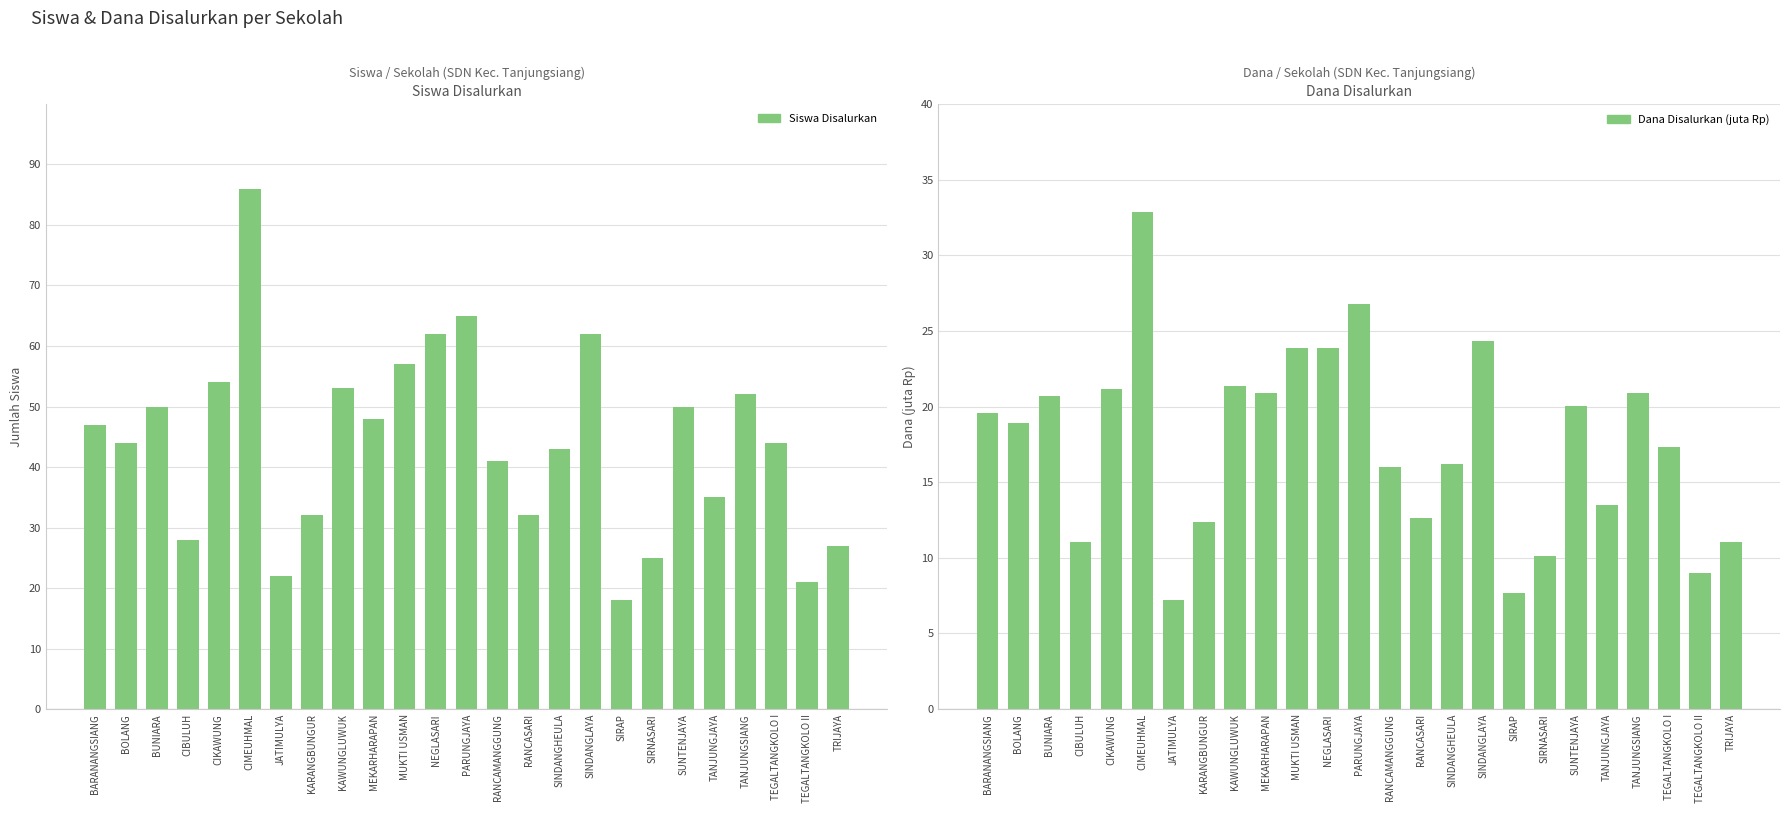

What is the value of the Dana Disalurkan (juta Rp) bar at the 22nd from the left?

20.9